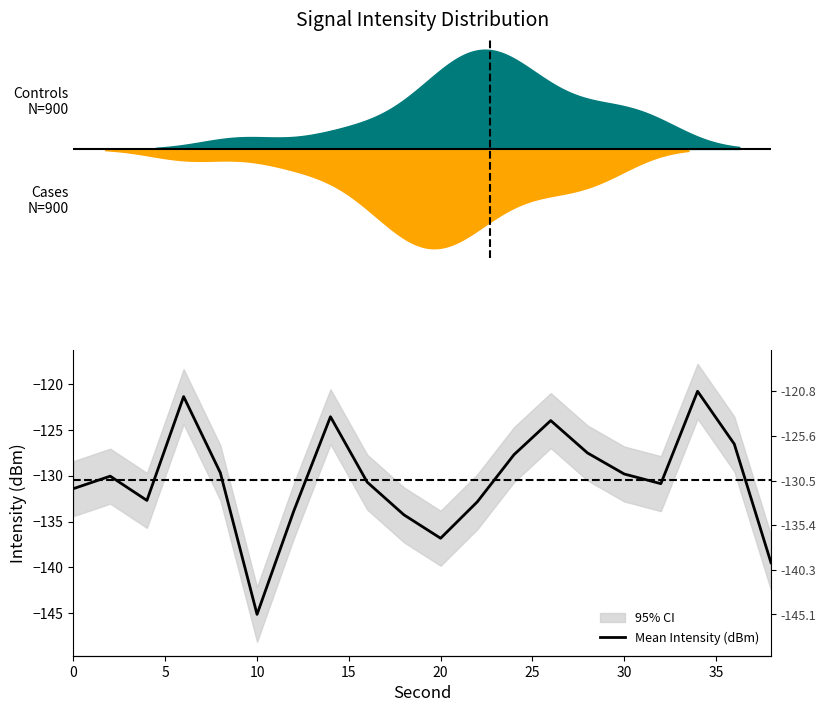

How many points are lower than both their immediate neighbors (excluding endpoints)?

4